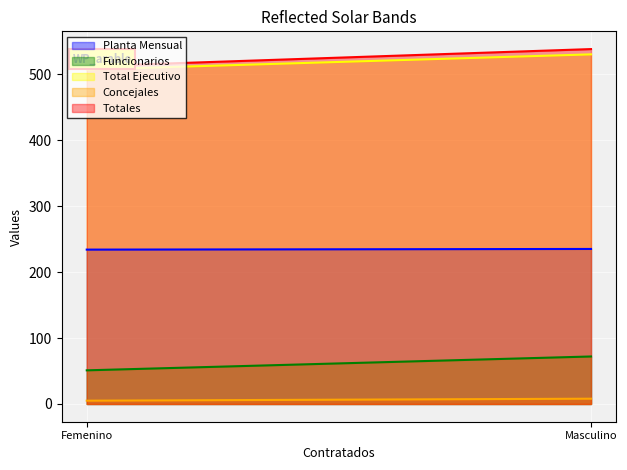

How many lines are shown in the chart?

5